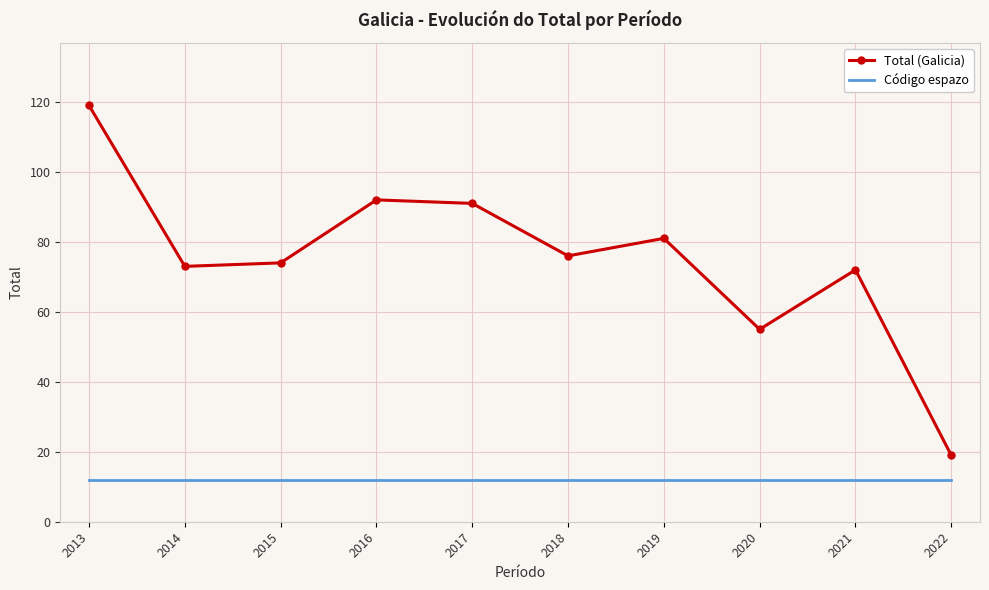

True or false: Código espazo and Total (Galicia) intersect in this chart.

False